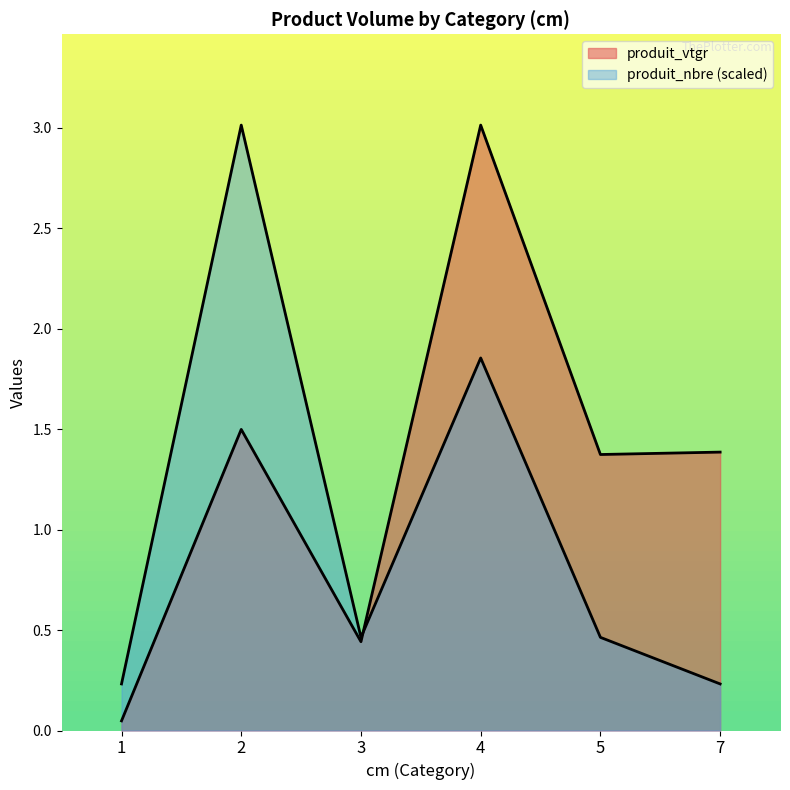

Where do produit_nbre and produit_vtgr first cross each other?

3 and 4